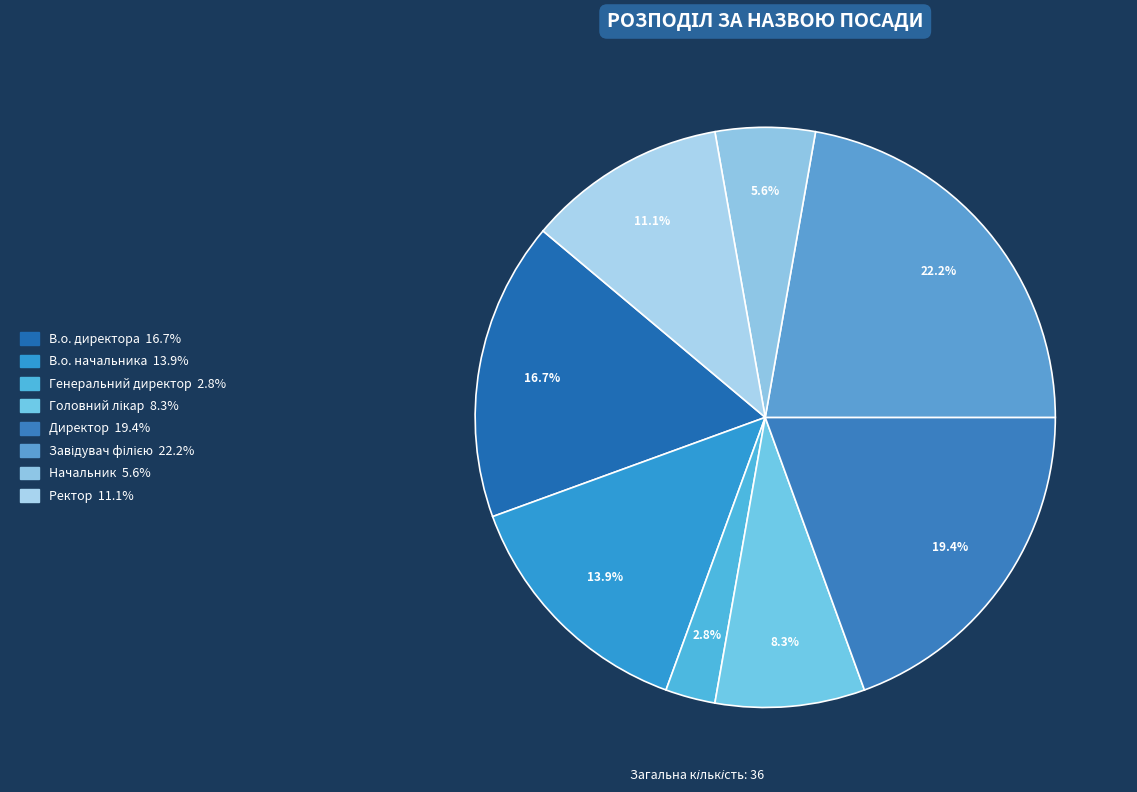

How much of the chart is everything except Начальник?

94.4%